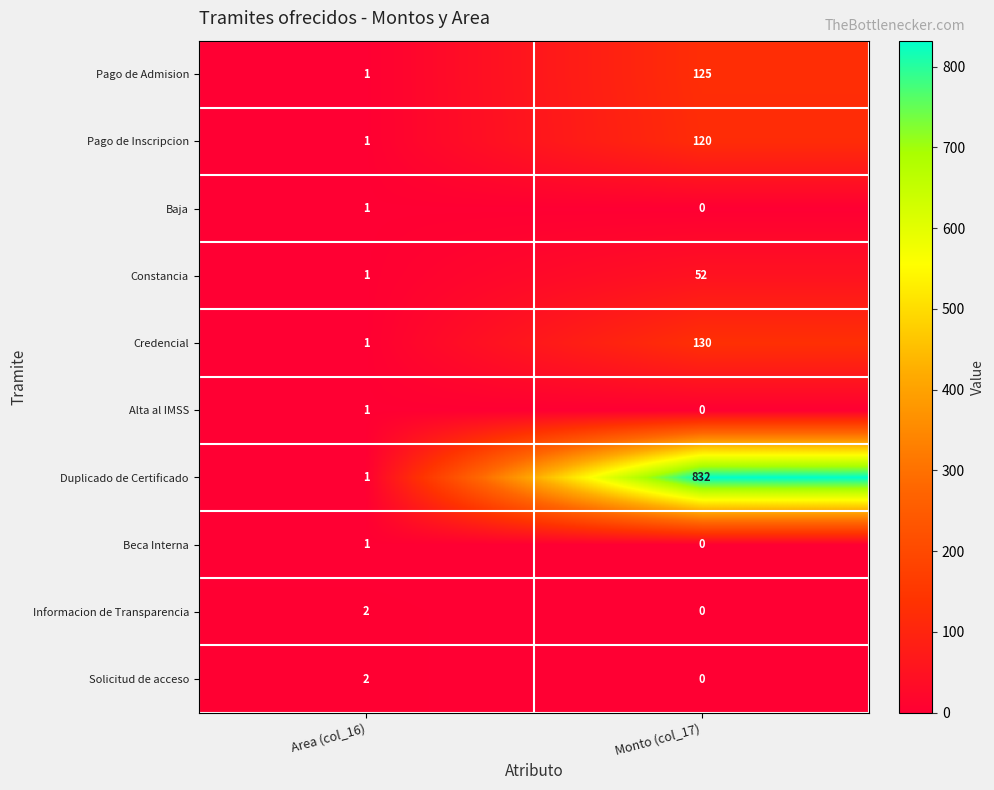

What is the greatest value displayed?

832